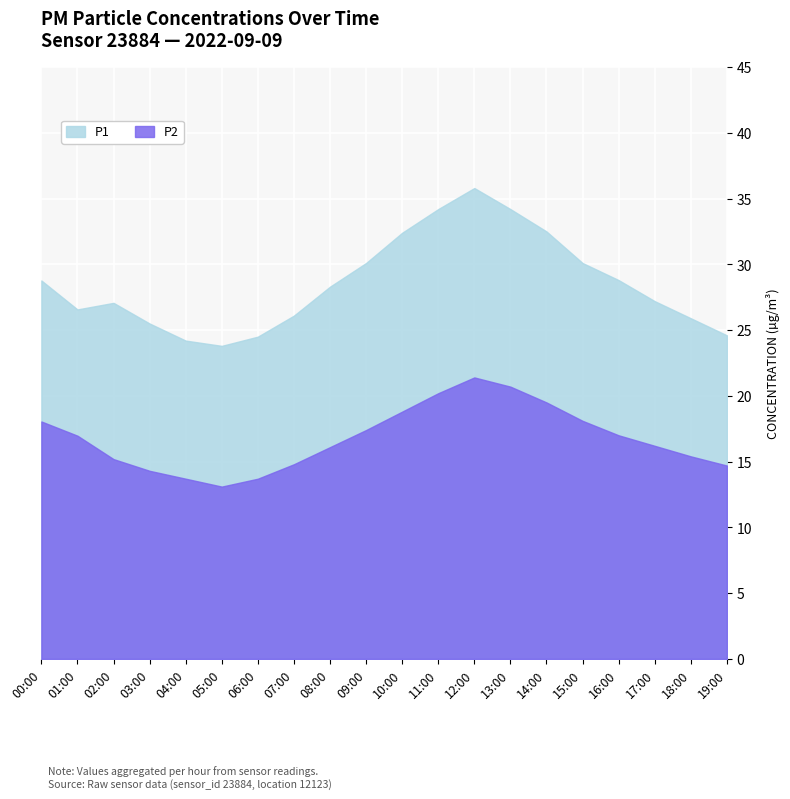

What is the label of the 9th point from the right?

11:00